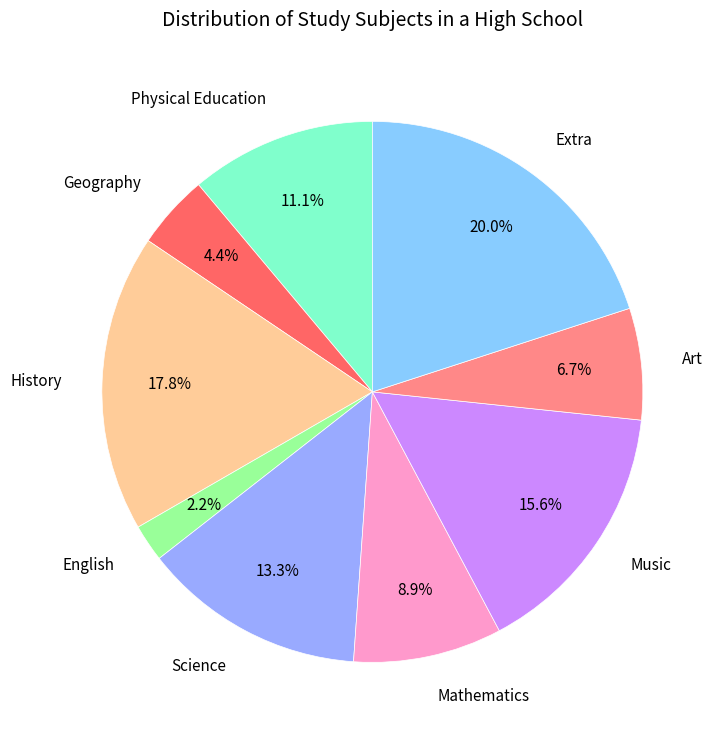

Rank the categories by value from highest to lowest.

Extra, History, Music, Science, Physical Education, Mathematics, Art, Geography, English